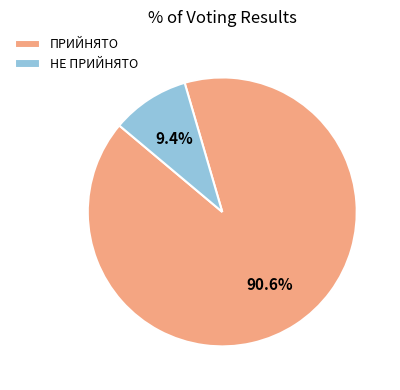

What is the largest slice in the pie chart?

ПРИЙНЯТО